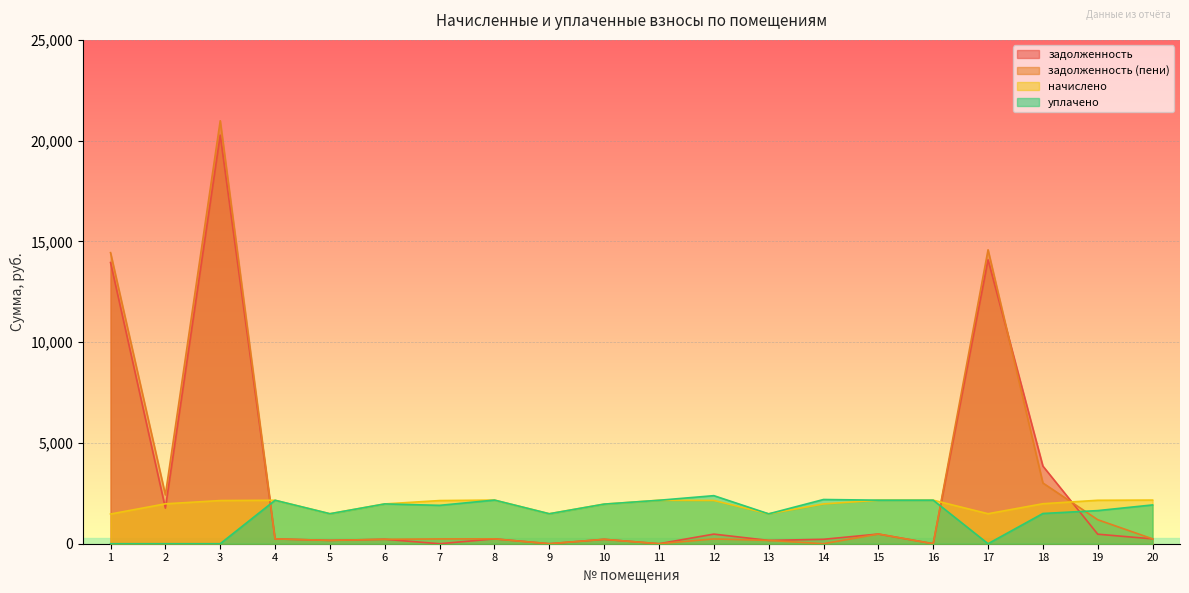

What is the difference between the maximum and minimum values in the начислено series?

691.6